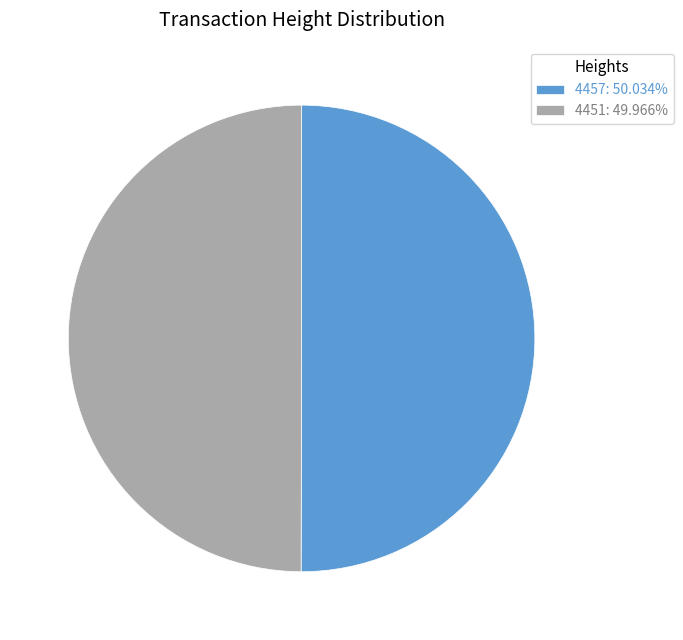

Combined, do 4457: 50.034% and 4451: 49.966% account for over 50%?

Yes